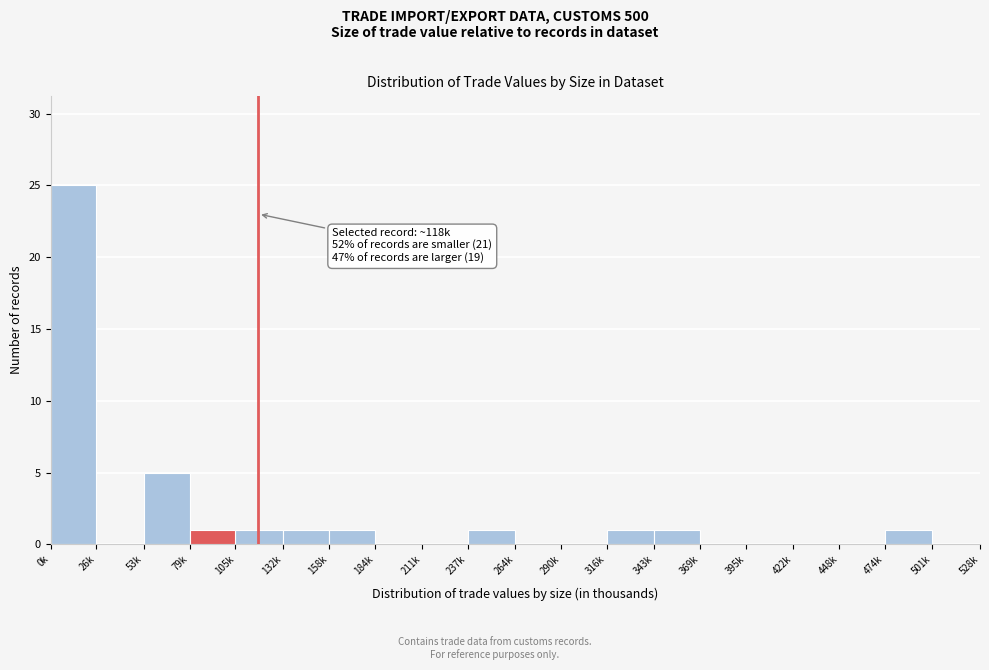

Reading left to right, list all the values displayed in this chart.

0k=25	26k=0	53k=5	79k=1	105k=1	132k=1	158k=1	184k=0	211k=0	237k=1	264k=0	290k=0	316k=1	343k=1	369k=0	395k=0	422k=0	448k=0	474k=1	501k=0